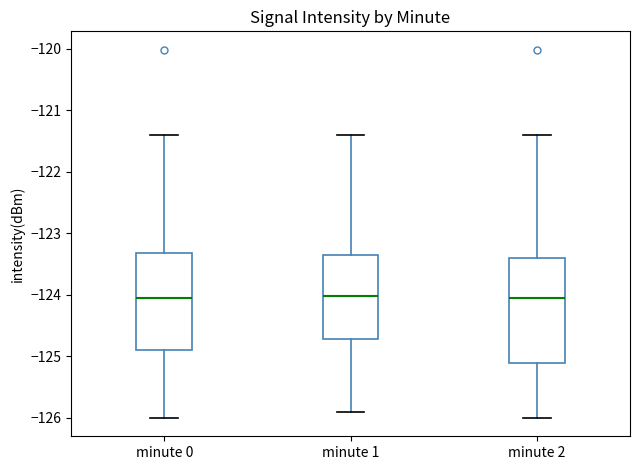

Reading left to right, transcribe this box plot: for each box, give where its median line is, the range the box spans, and where its two whiskers end, as read against the y-axis. The values are not printed on the chart, so give them approximately, as read against the axis.

minute 0: median -124.1, box -124.9 to -123.3, whiskers -126.0 to -121.4
minute 1: median -124.0, box -124.7 to -123.3, whiskers -125.9 to -121.4
minute 2: median -124.1, box -125.1 to -123.4, whiskers -126.0 to -121.4